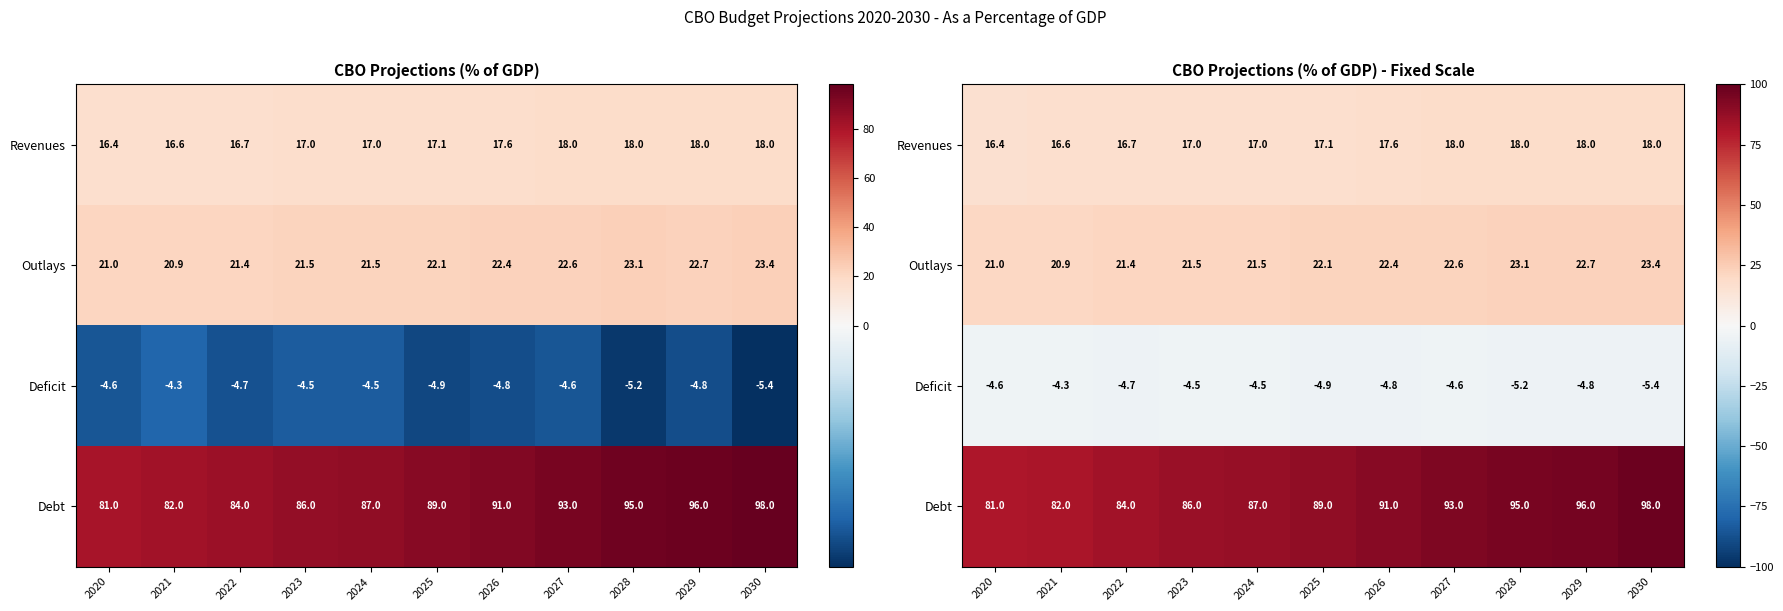

What is the total value across all series at 2020?

113.8